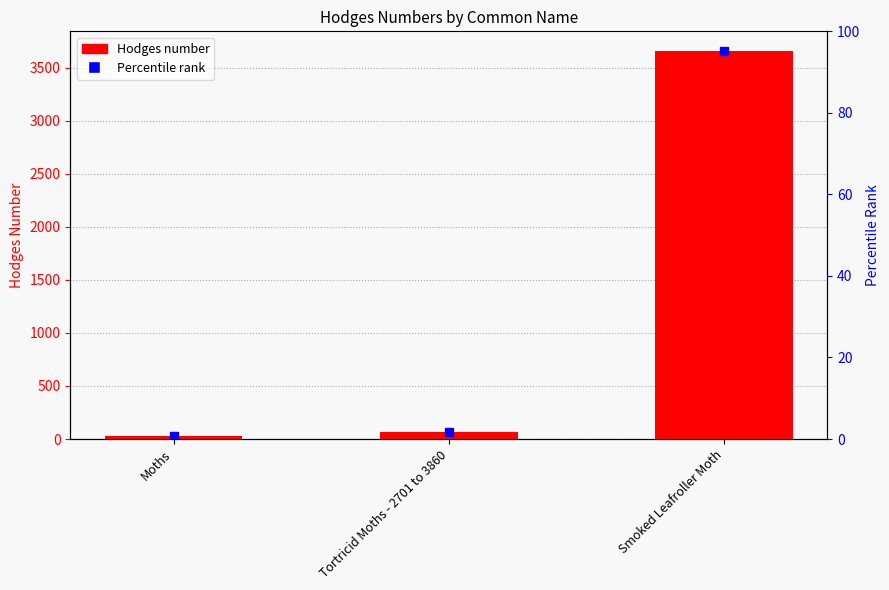

List the labels in order of value, smallest first.

Moths, Tortricid Moths - 2701 to 3860, Smoked Leafroller Moth